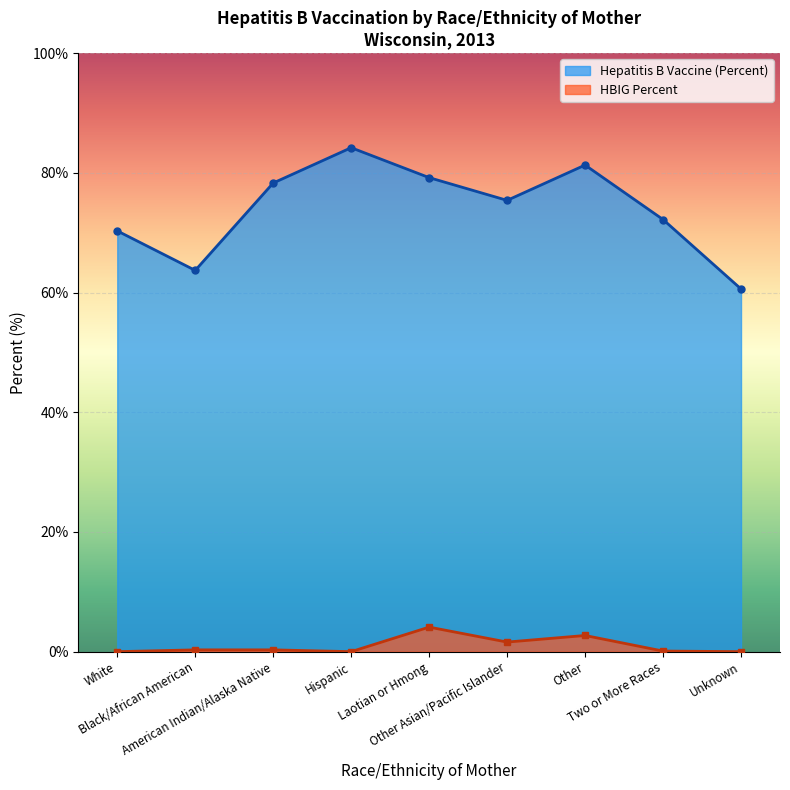

Which series has the largest range (max minus min)?

Hepatitis B Vaccine (Percent)